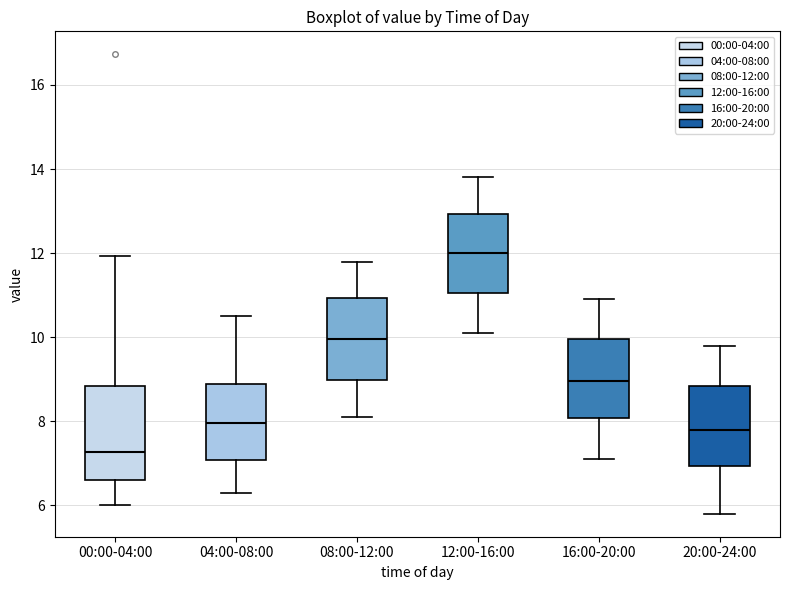

Which box is the tallest, from its lower edge to its upper edge?

00:00-04:00